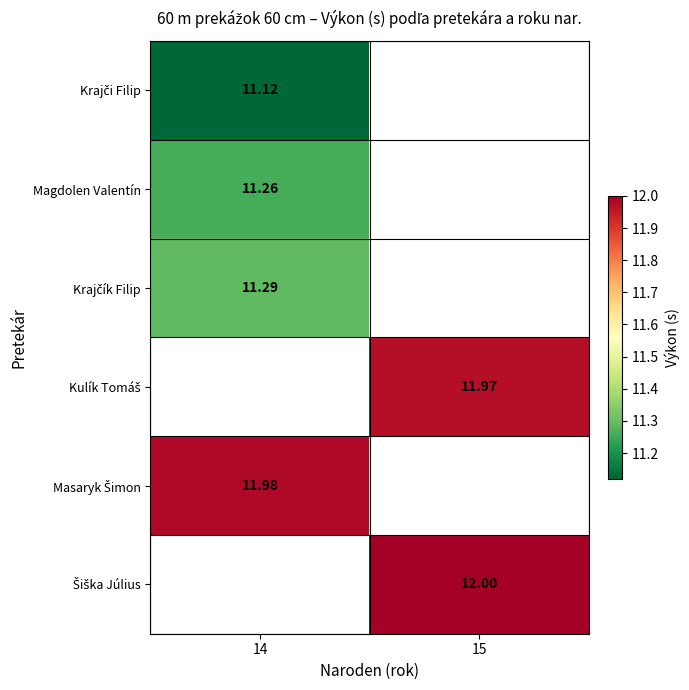

List the series in order of their overall mean, highest first.

Krajči Filip, Magdolen Valentín, Krajčík Filip, Kulík Tomáš, Masaryk Šimon, Šiška Július